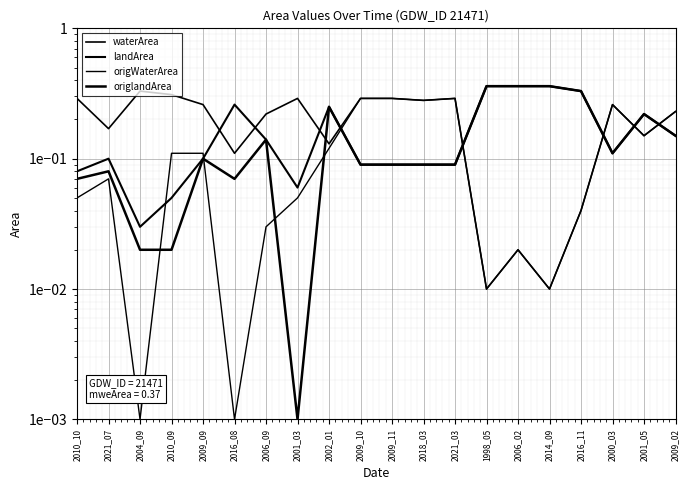

What is the difference between the highest and lowest values at 2001_05?

0.1